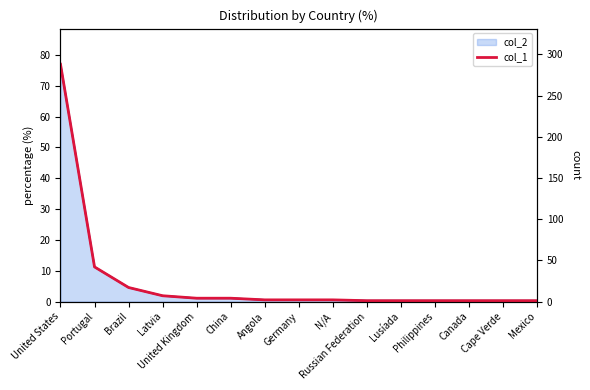

Rank the categories by value from highest to lowest.

United States, Portugal, Brazil, Latvia, United Kingdom, China, Angola, Germany, N/A, Russian Federation, Lusíada, Philippines, Canada, Cape Verde, Mexico